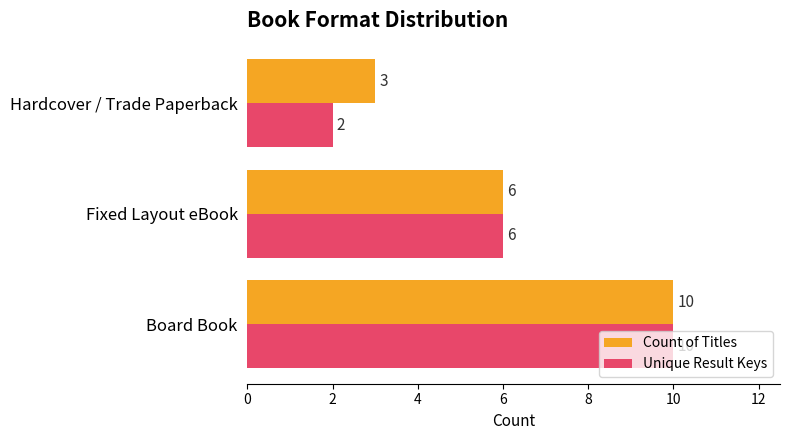

How many categories are shown in the chart?

3